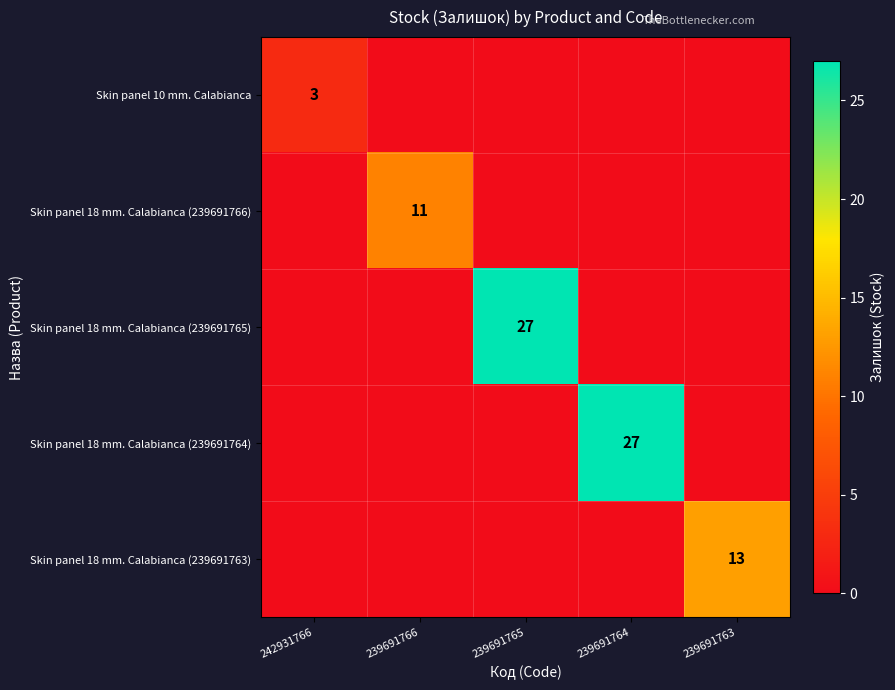

The Skin panel 10 mm. Calabianca series shows 5 at 242931766. True or false?

False